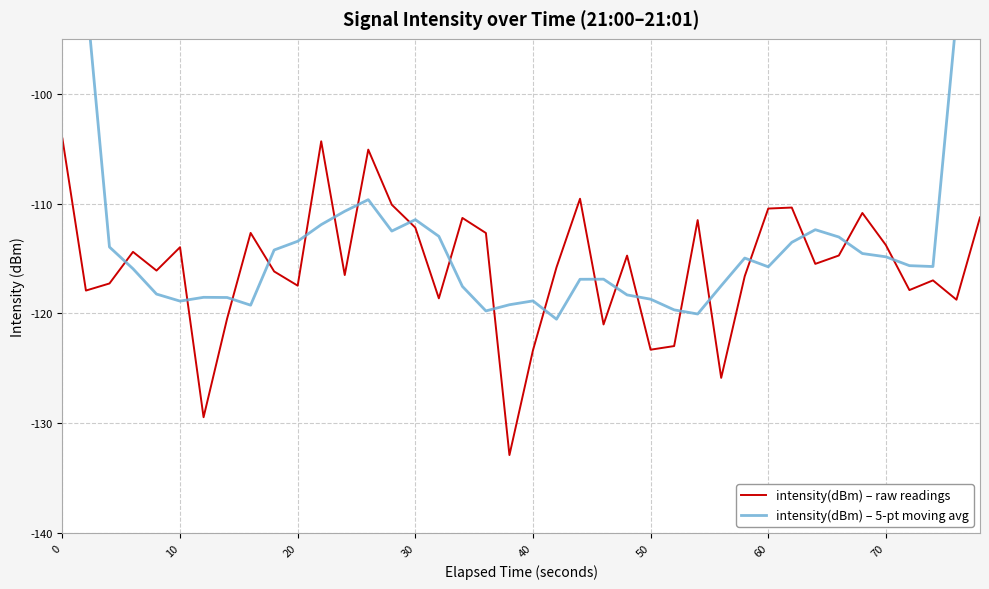

Is it true that intensity(dBm) – raw readings equals -83.6 at 40?

False